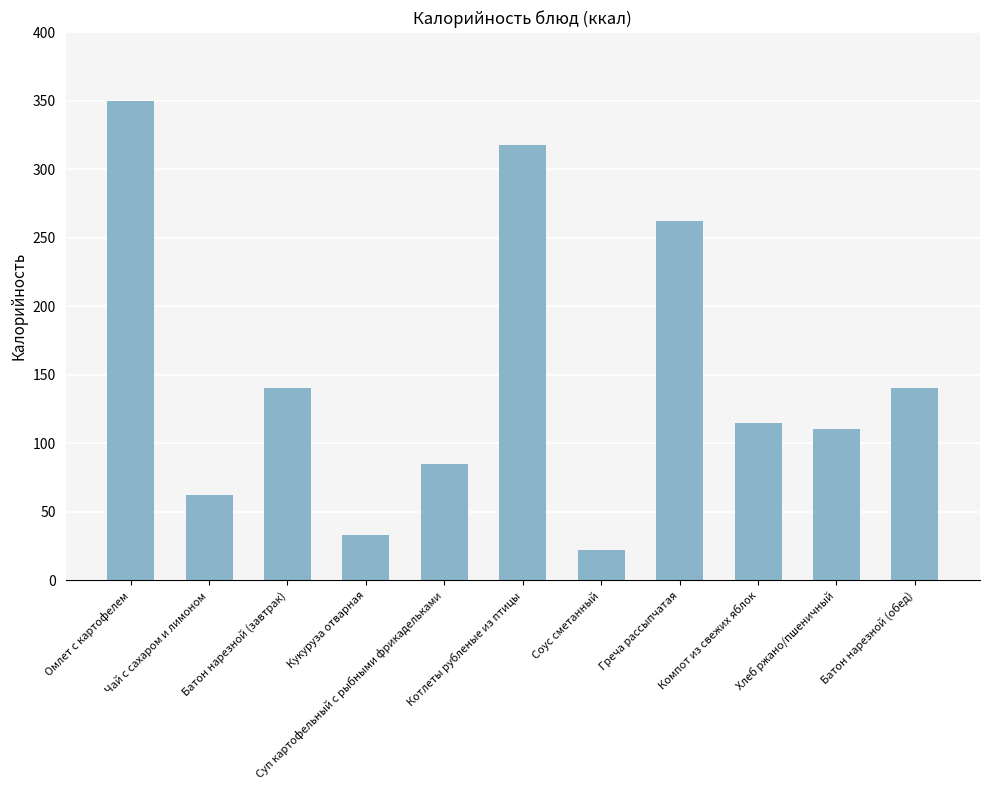

What is the value of the 11th bar from the left?

140.0